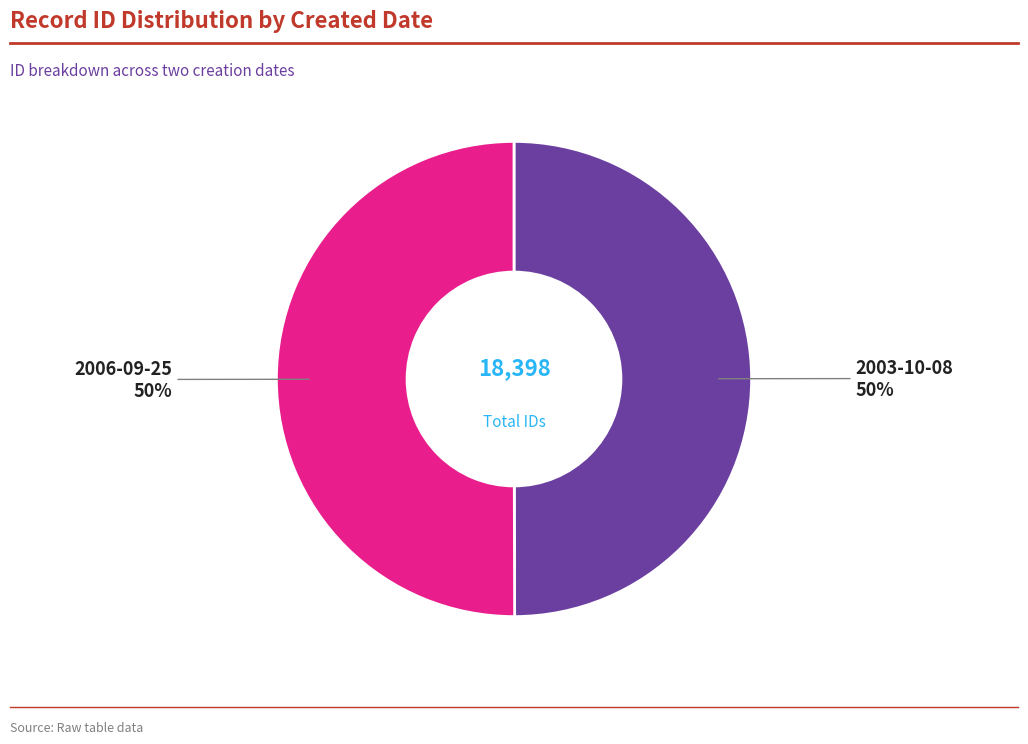

To the nearest percent, what is the average slice percentage?

50%